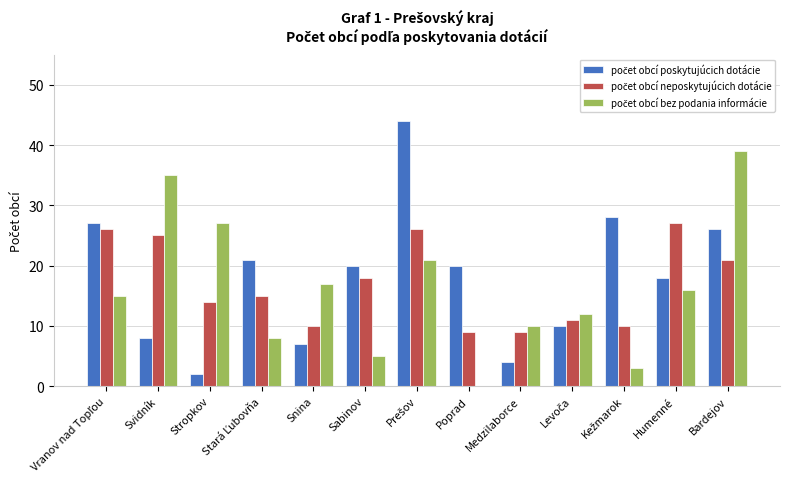

What is the greatest value displayed?

44